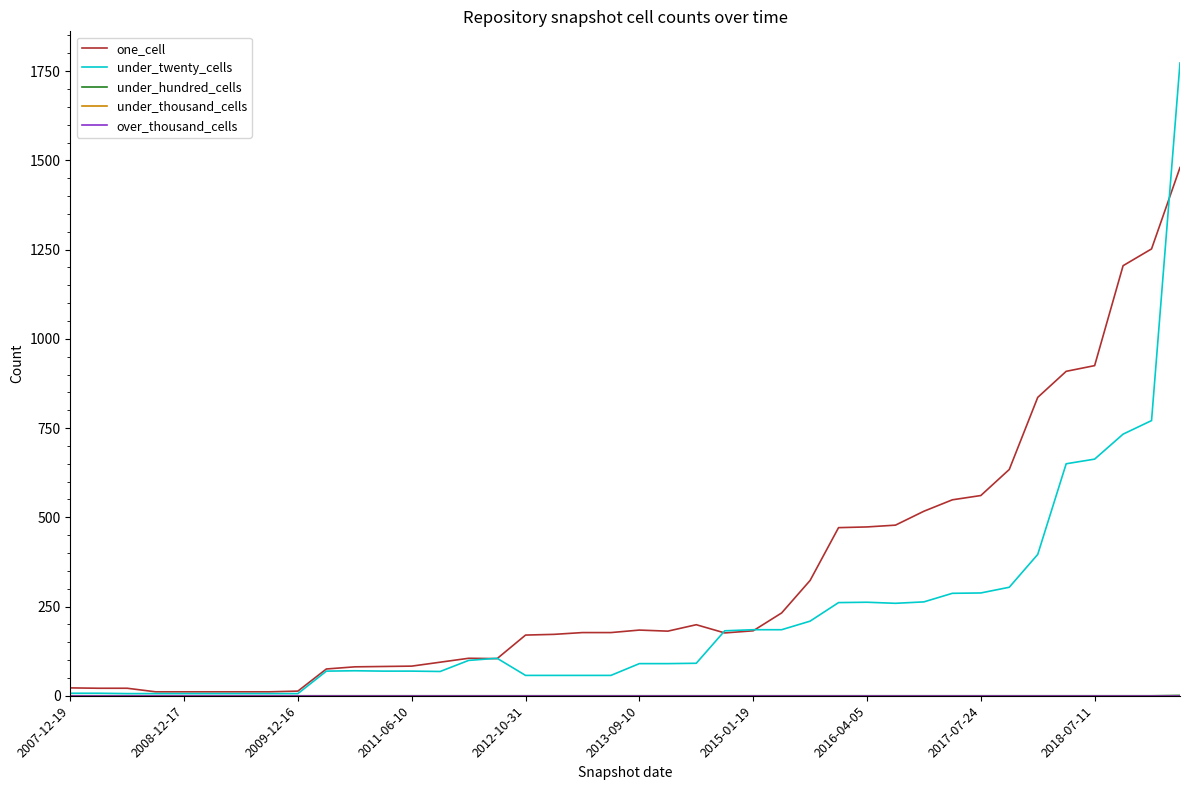

Does the chart display data point markers on the line(s)?

No